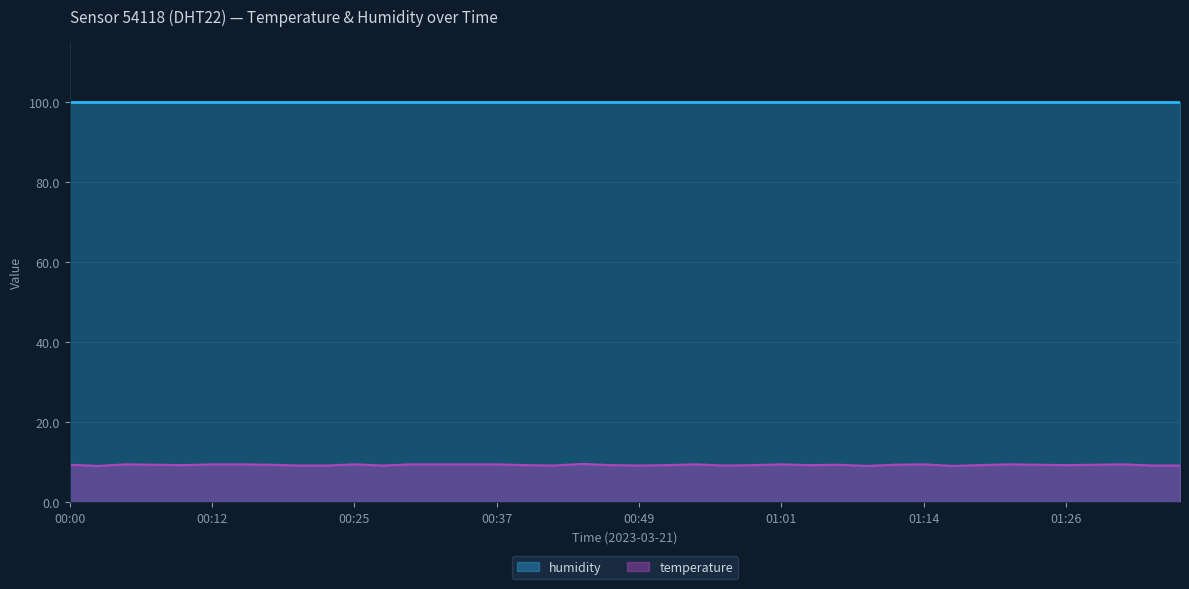

The chart shows a value of 9.5 at 01:31. True or false?

True